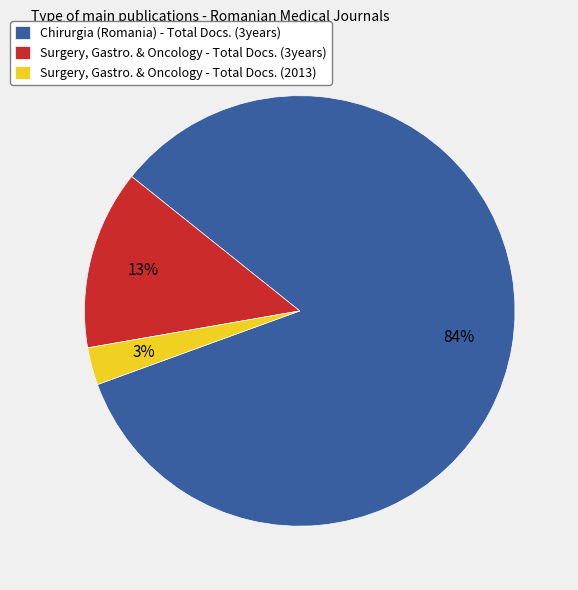

The Surgery, Gastro. & Oncology - Total Docs. (3years) slice represents 13% of the pie. True or false?

True